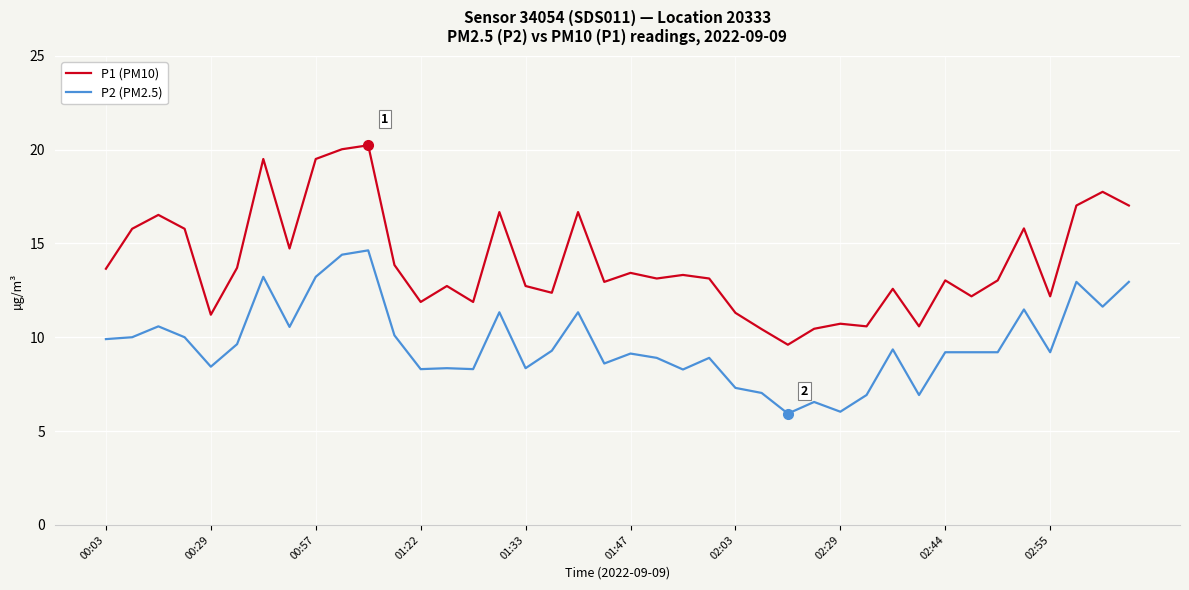

Which series has the largest total across all categories?

P1 (PM10)